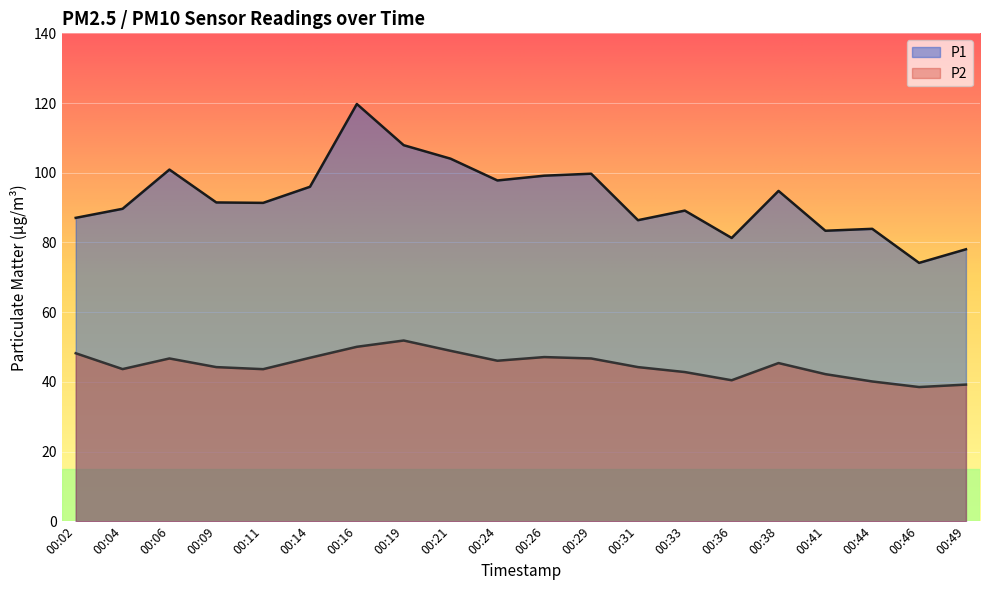

What is the difference between the maximum and minimum values in the P1 series?

45.6